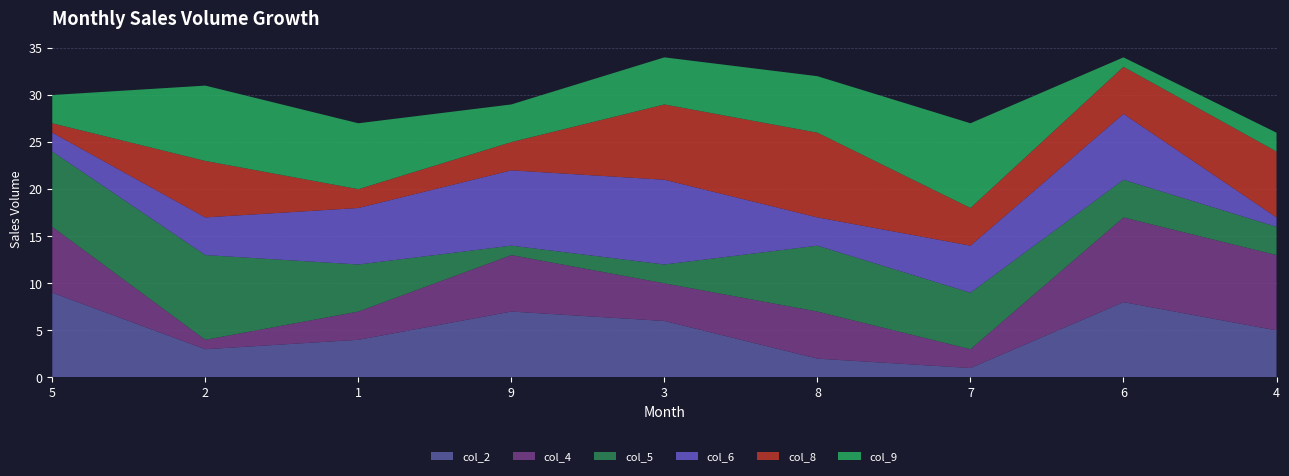

Reading right to left, list all the values displayed in this chart.

col_2: 5	8	1	2	6	7	4	3	9
col_4: 8	9	2	5	4	6	3	1	7
col_5: 3	4	6	7	2	1	5	9	8
col_6: 1	7	5	3	9	8	6	4	2
col_8: 7	5	4	9	8	3	2	6	1
col_9: 2	1	9	6	5	4	7	8	3